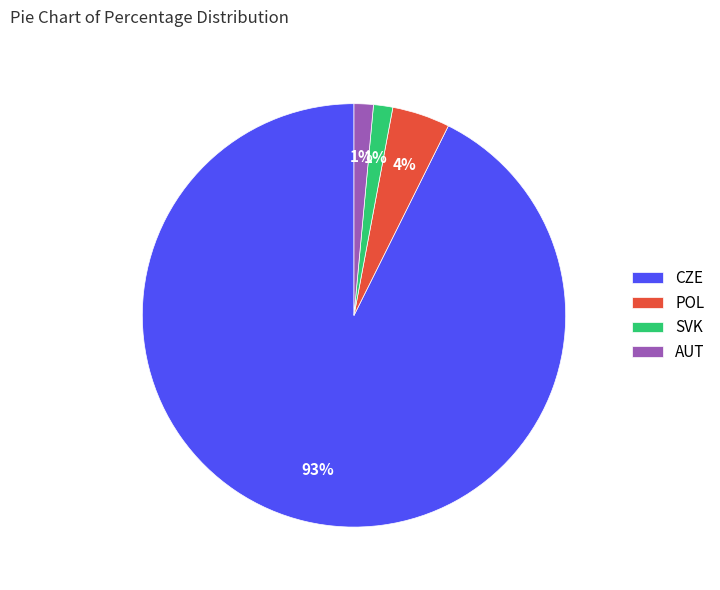

Does AUT account for over 50% of the chart?

No